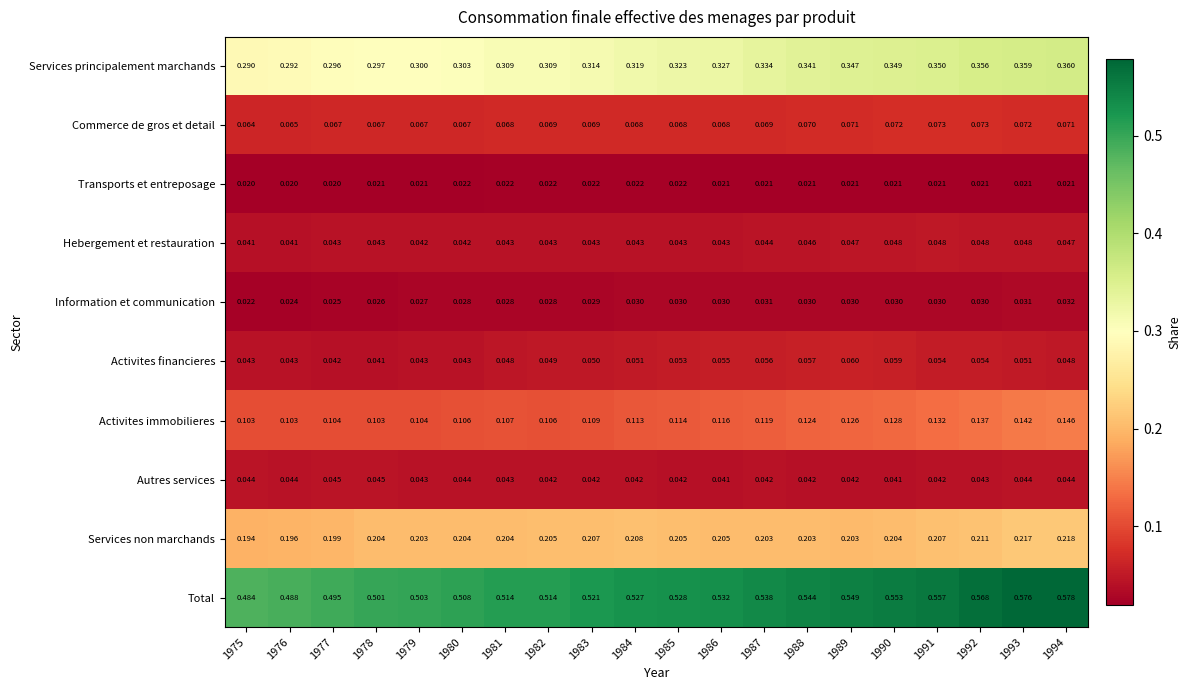

How many series are shown in this chart?

10